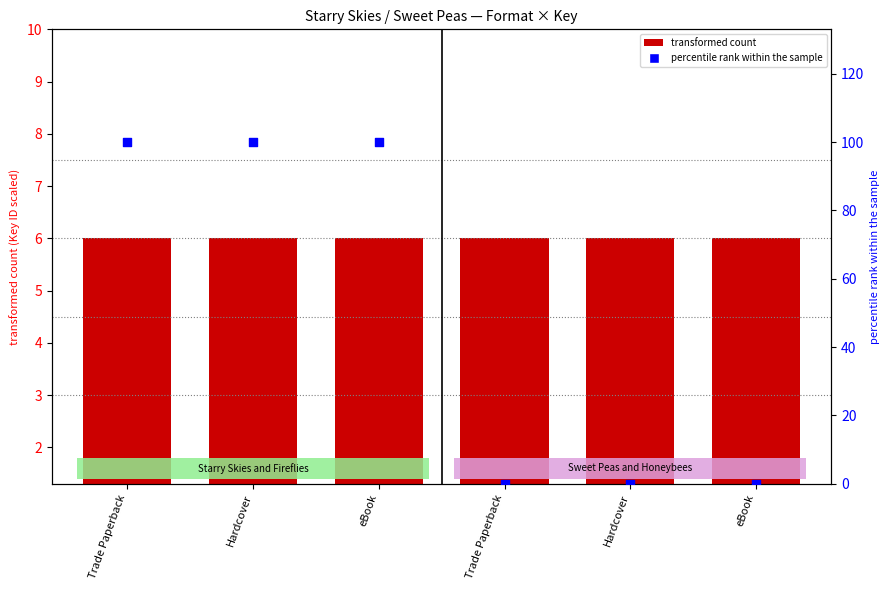

What are all the series names shown in the legend?

transformed count, percentile rank within the sample